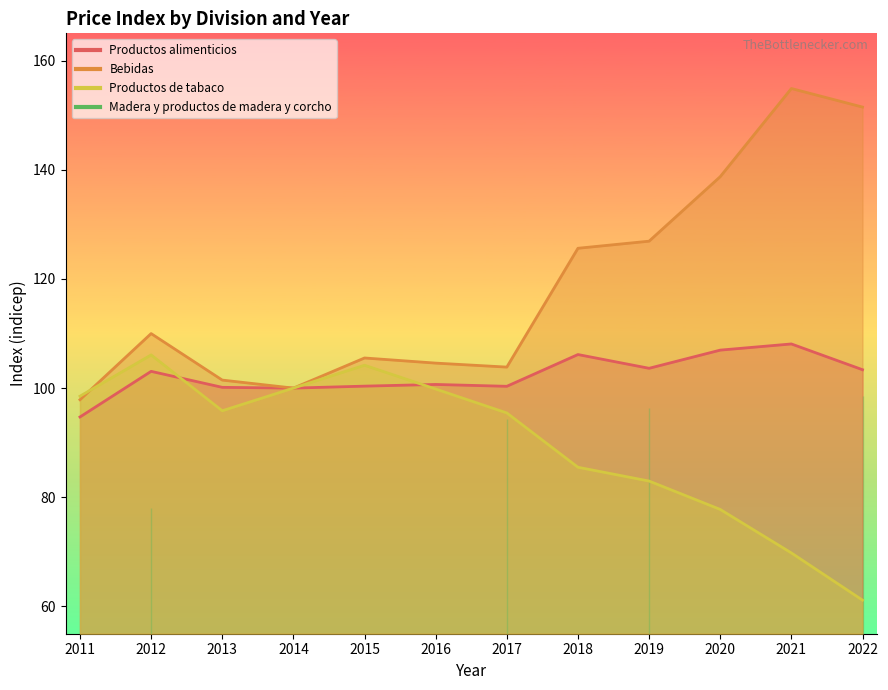

Which category has the highest value in the Productos de tabaco series?

2012